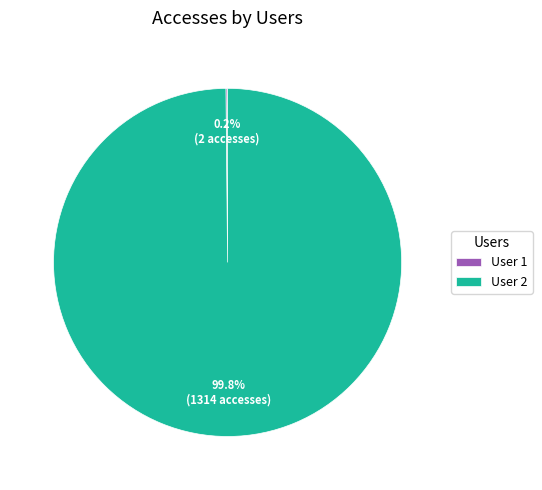

Which slice represents more than half of the pie?

User 2